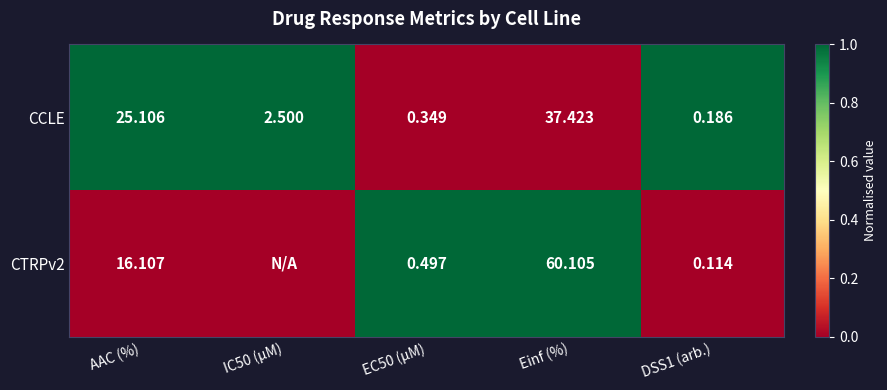

What is the difference between the highest and lowest values at Einf (%)?

22.7